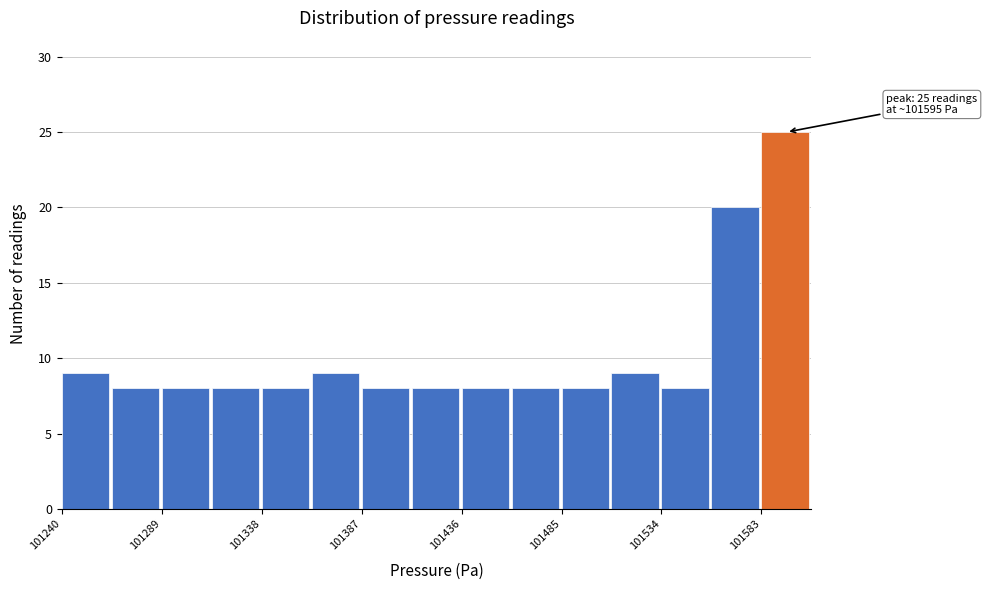

Which range on the x-axis has the tallest bar?

101585 to 101610